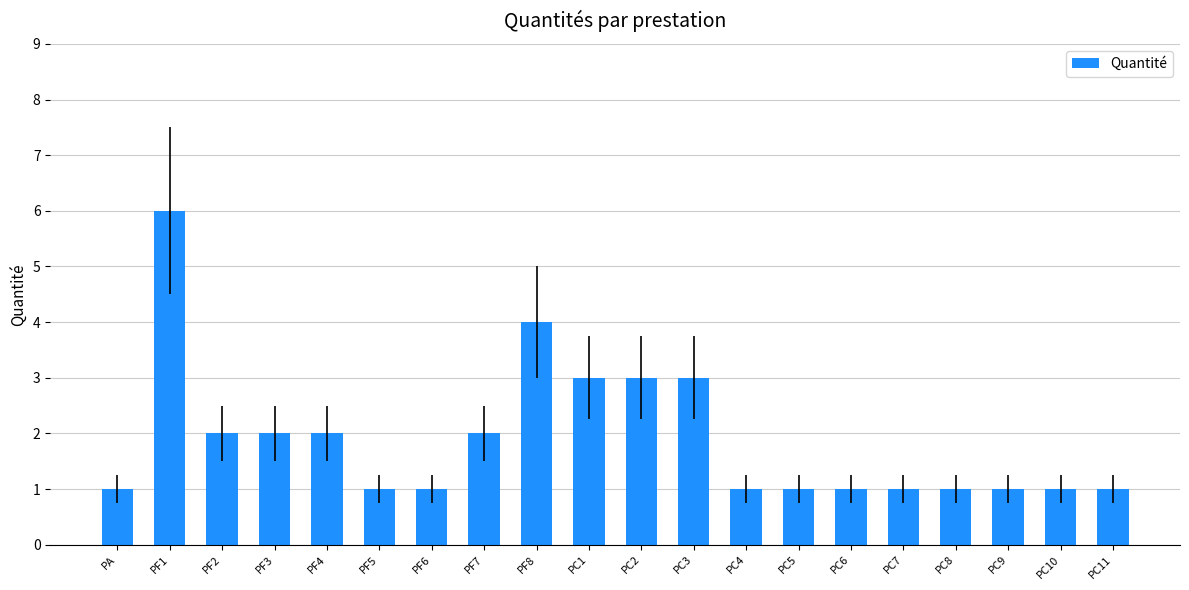

What is the difference between the values at PF1 and PC8?

5